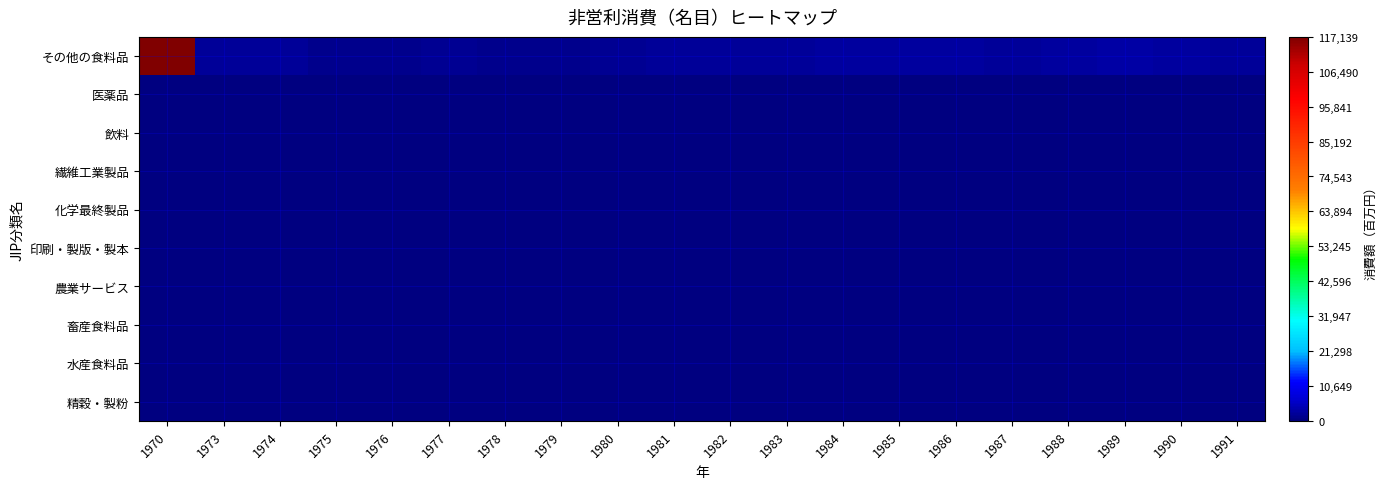

Between 1974 and 1979, which is larger?

1974